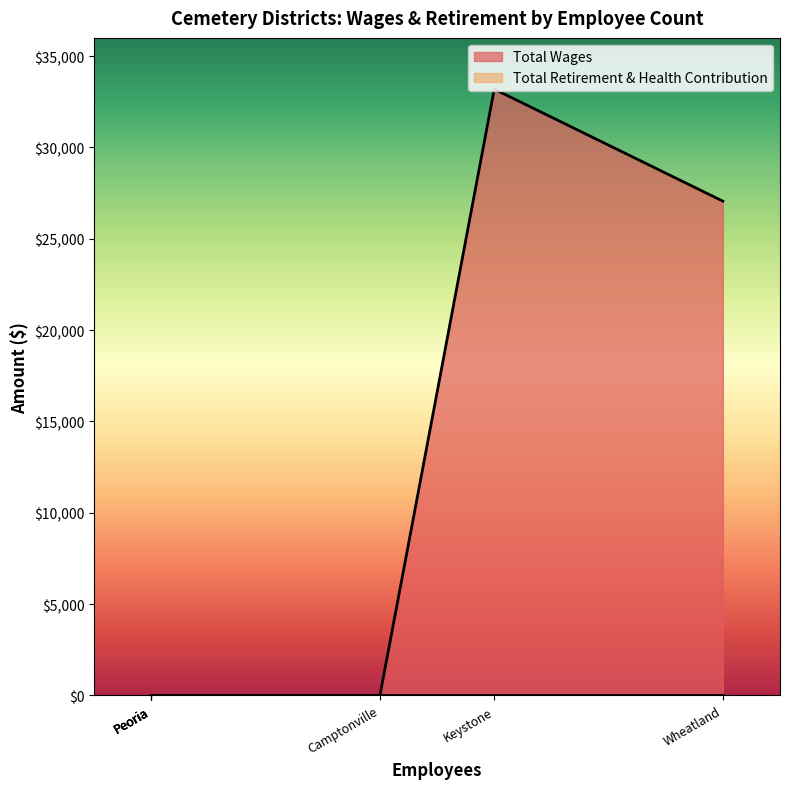

The value of Total Wages at Keystone is 46410. True or false?

False